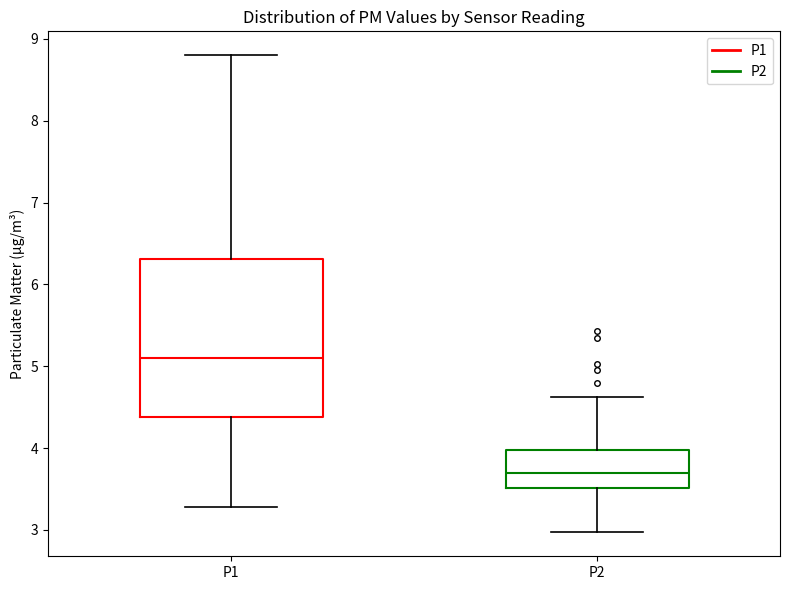

Where is the upper edge of the box for P1 on the y-axis? The values are not printed on the chart, so give them approximately, as read against the axis.

6.3